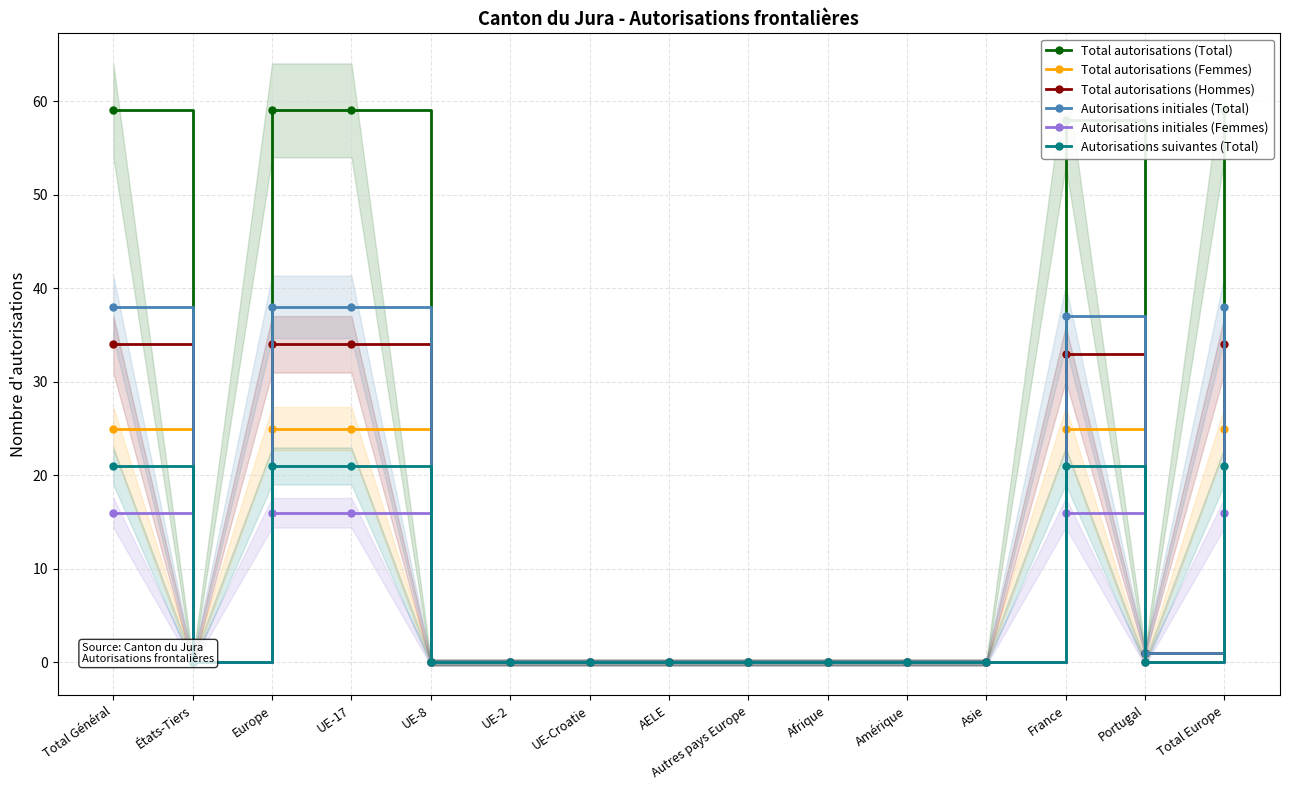

True or false: Autorisations initiales (Femmes) has more than 2 interior local peaks.

False